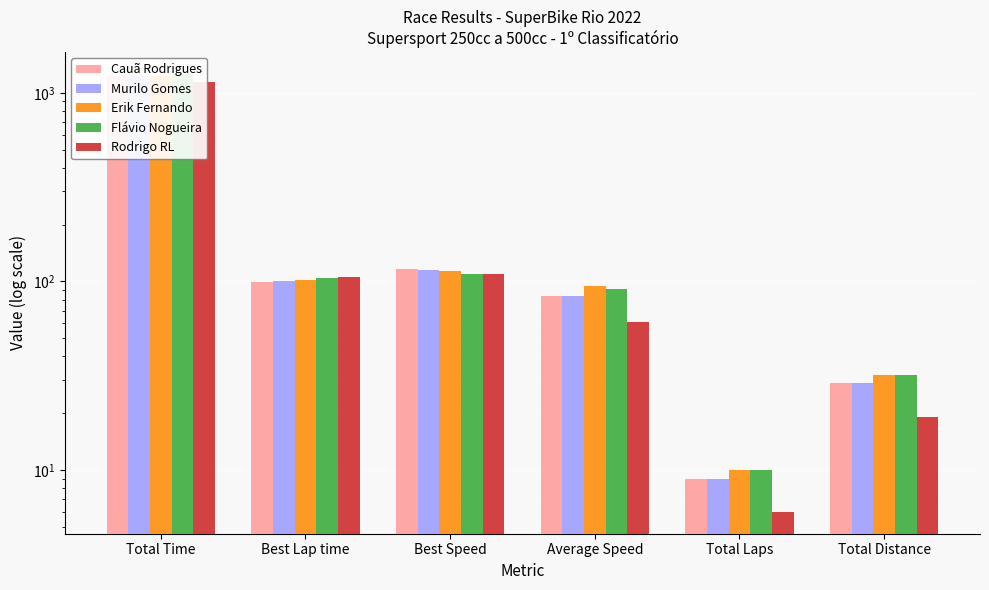

Count the number of data series in this chart.

5